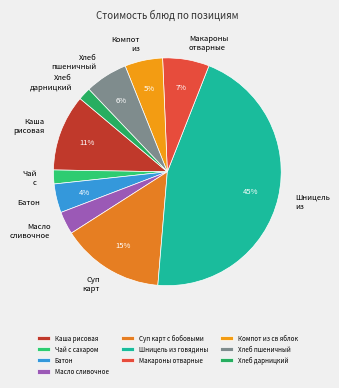

To the nearest percent, what is the average slice percentage?

10%